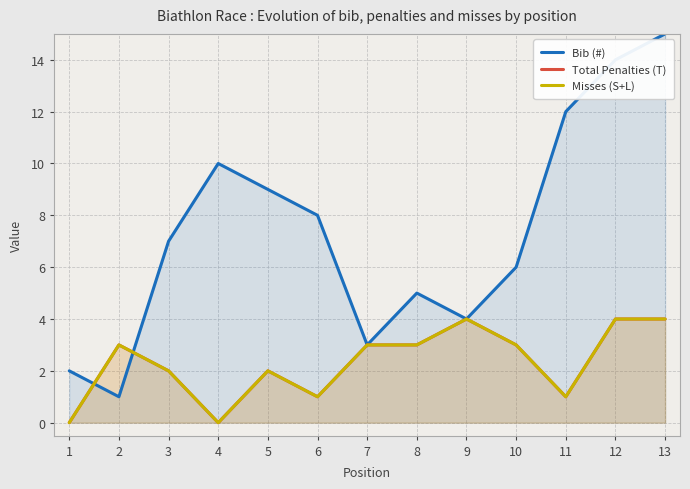

Is the value of Total Penalties (T) at 3 greater than the value of Bib (#) at 7?

No